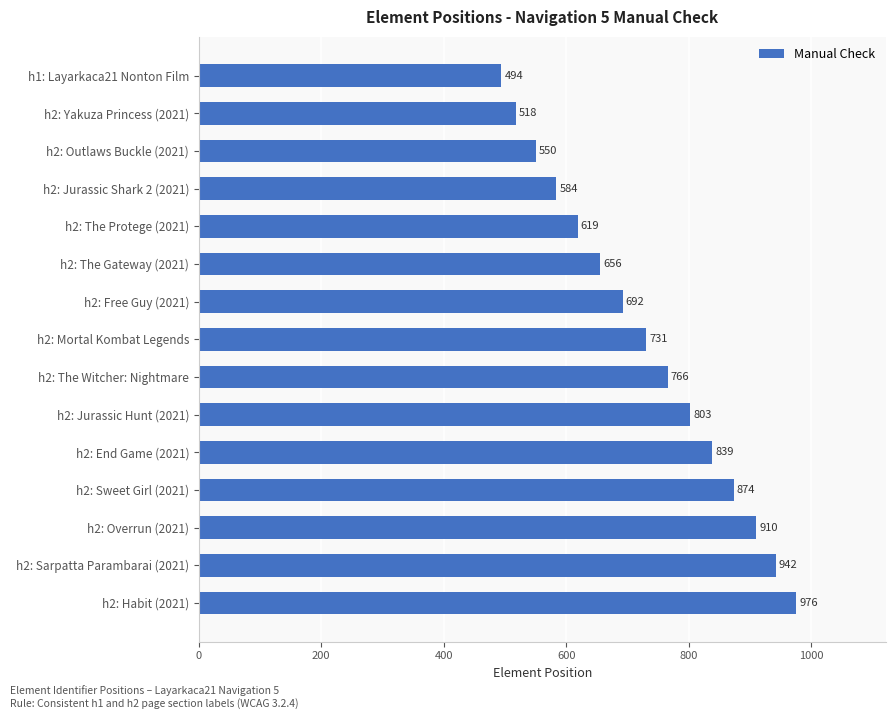

What is the label of the 11th bar from the bottom?

h2: The Protege (2021)